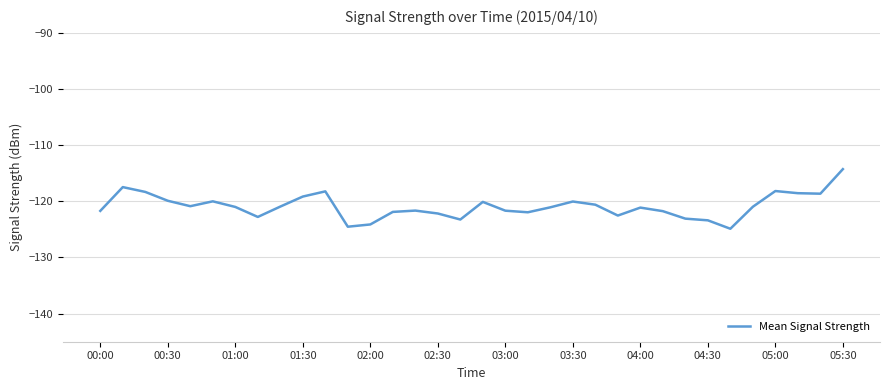

Does the chart have visible grid lines?

Yes